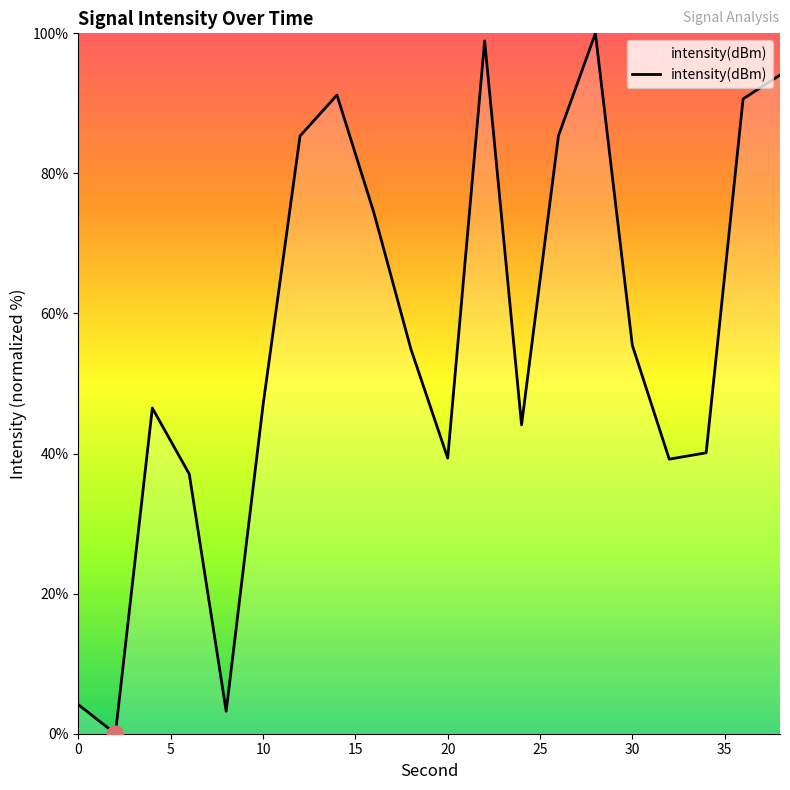

What is the maximum value shown in the chart?

100.0